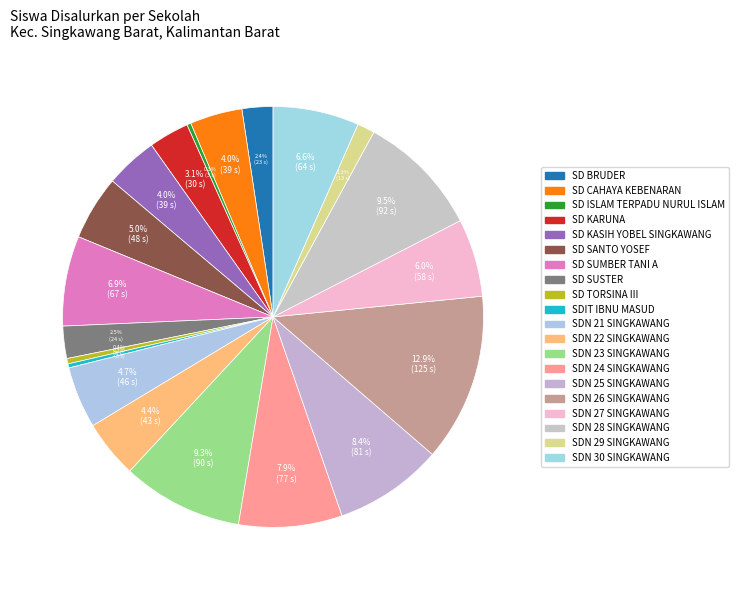

Which has a higher value, SD TORSINA III or SDN 28 SINGKAWANG?

SDN 28 SINGKAWANG